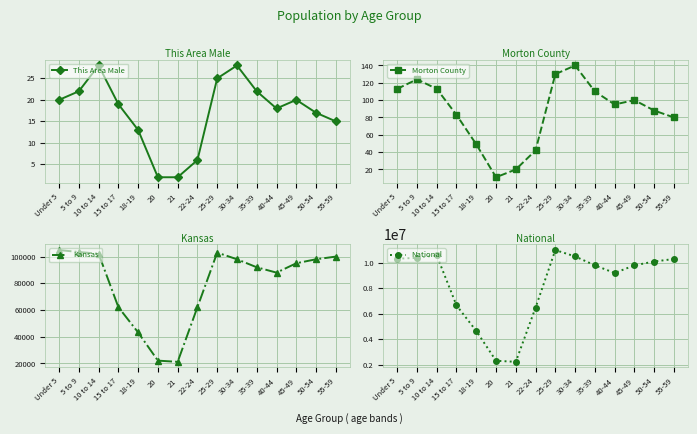

What is the value of the Morton County point at the 15th from the left?

80